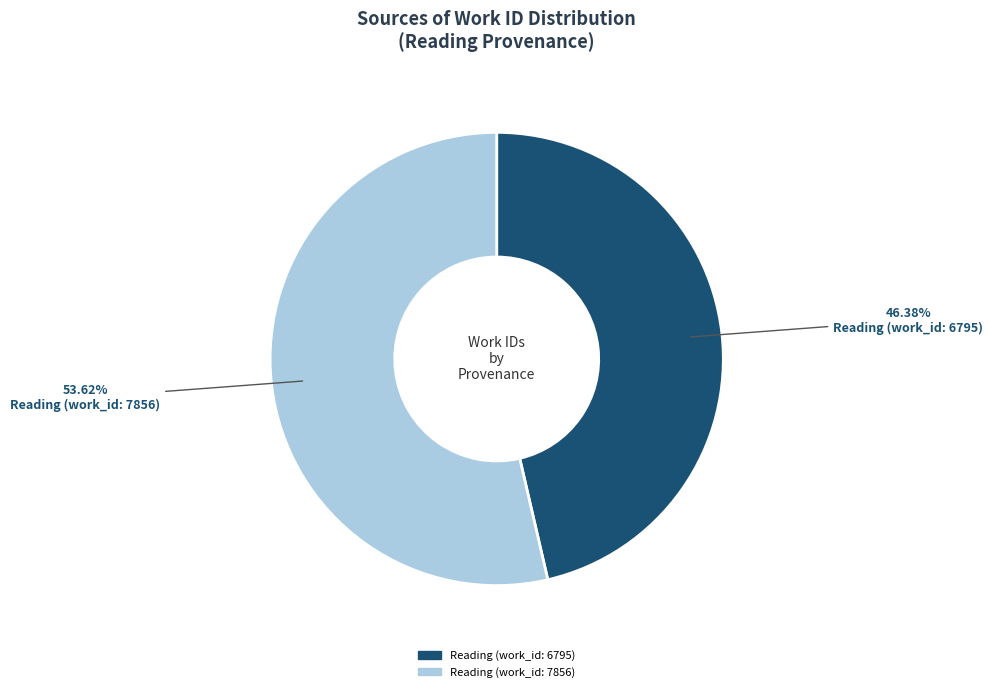

Which has a higher value, Reading (work_id: 6795) or Reading (work_id: 7856)?

Reading (work_id: 7856)